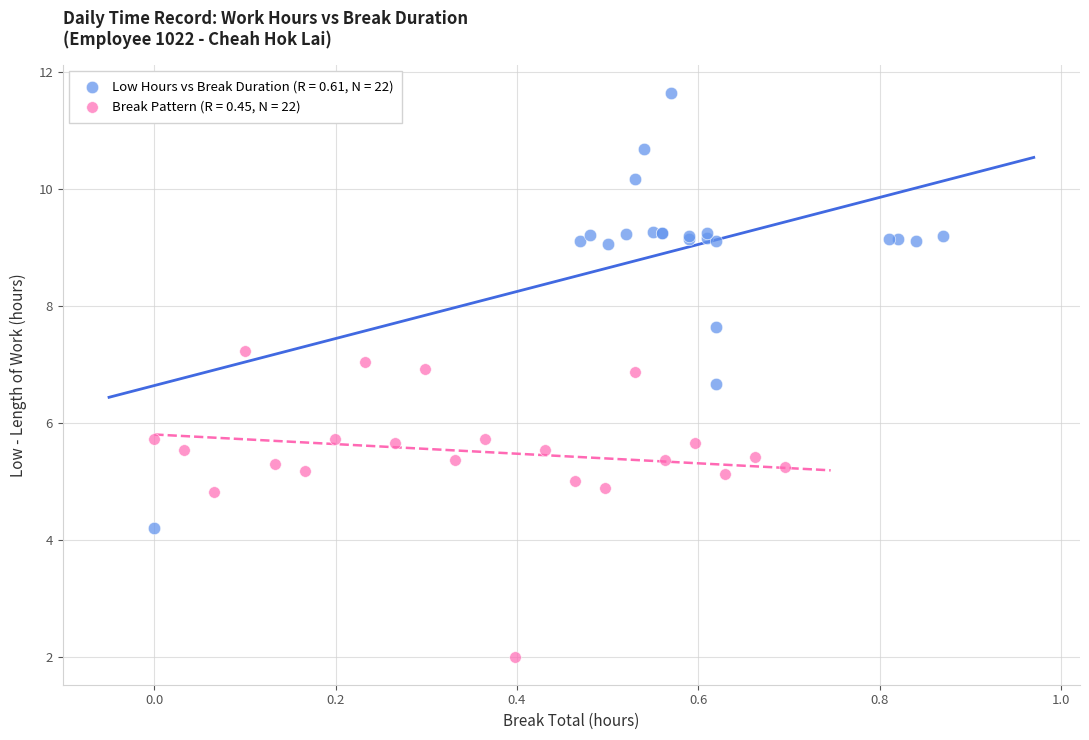

Which series reaches the maximum Y coordinate?

Low Hours vs Break Duration (R = 0.61, N = 22)